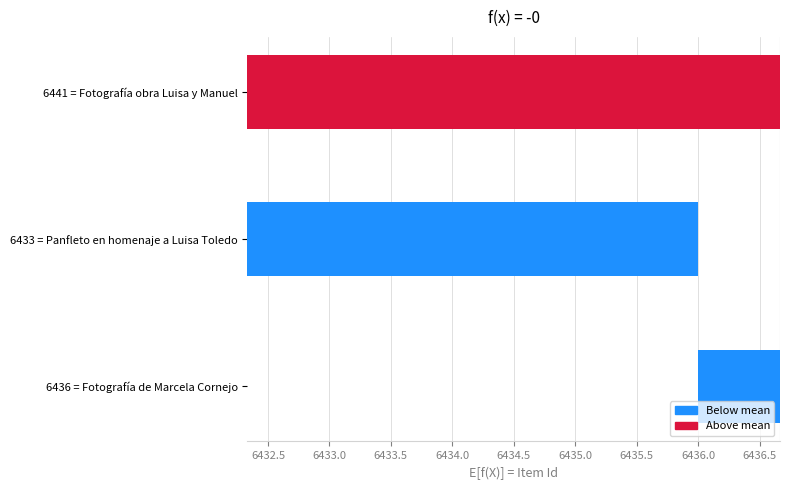

The chart shows a value of -0.9 at 6436 = Fotografía de Marcela Cornejo. True or false?

False